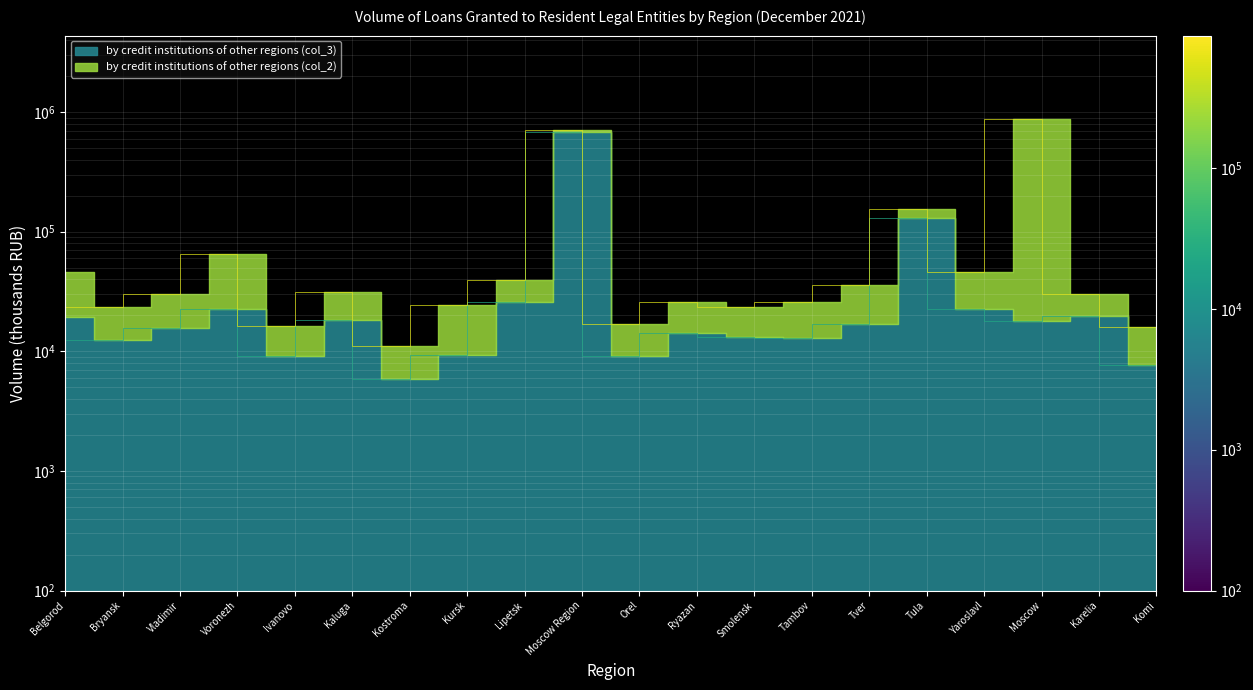

What is the label of the 11th point from the right?

Moscow Region